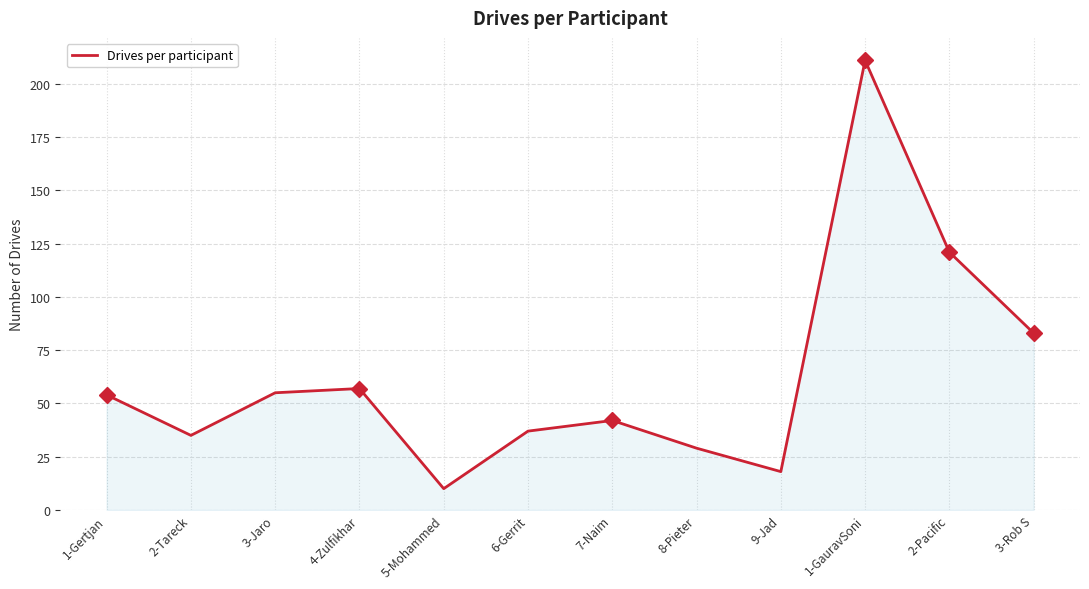

What is the difference between the values at 1-GauravSoni and 2-Pacific?

90